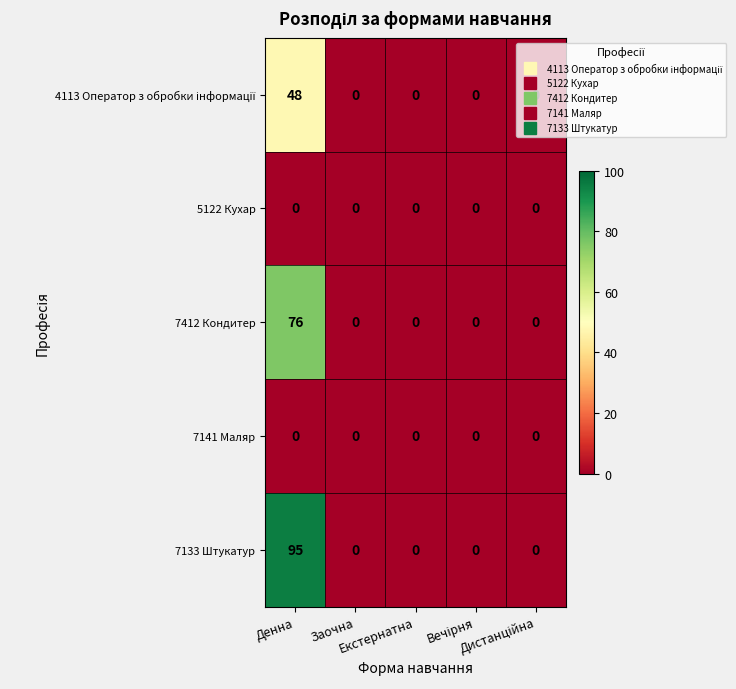

Which series has the widest spread of values?

7133 Штукатур